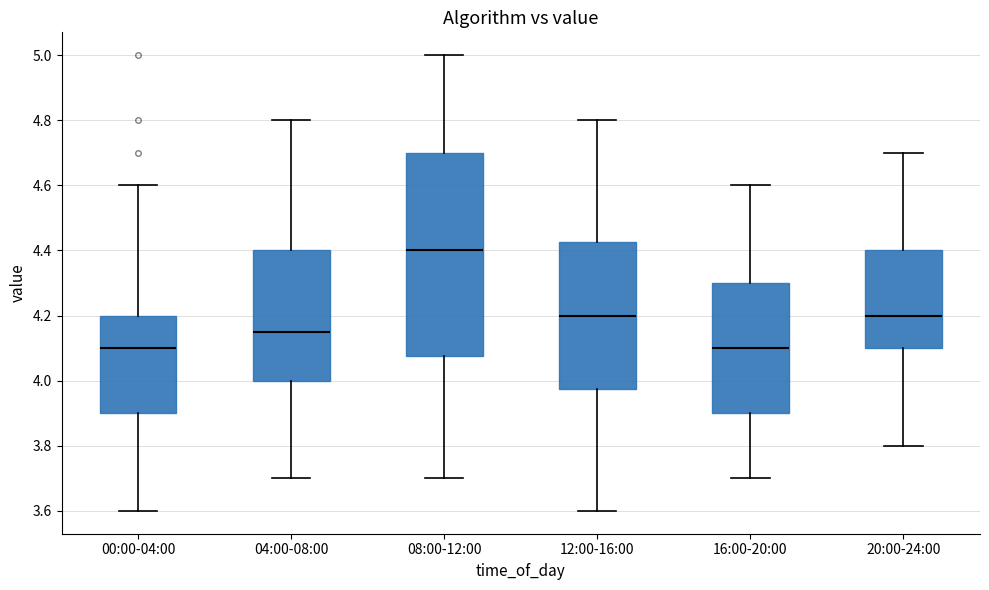

Reading left to right, read every box against the y-axis: the position of its median line, the range the box covers, and the ends of its whiskers. The values are not printed on the chart, so give them approximately, as read against the axis.

00:00-04:00: median 4.10, box 3.90 to 4.20, whiskers 3.60 to 4.60
04:00-08:00: median 4.16, box 4.00 to 4.40, whiskers 3.70 to 4.80
08:00-12:00: median 4.40, box 4.08 to 4.70, whiskers 3.70 to 5.00
12:00-16:00: median 4.20, box 3.98 to 4.42, whiskers 3.60 to 4.80
16:00-20:00: median 4.10, box 3.90 to 4.30, whiskers 3.70 to 4.60
20:00-24:00: median 4.20, box 4.10 to 4.40, whiskers 3.80 to 4.70